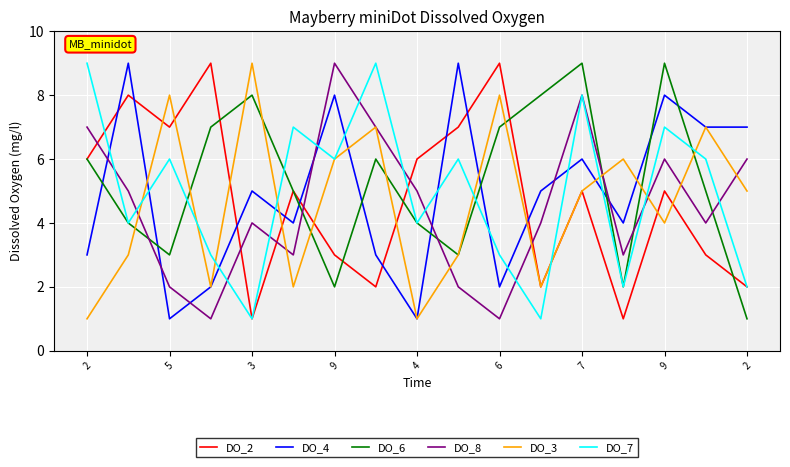

What is the greatest value displayed?

9